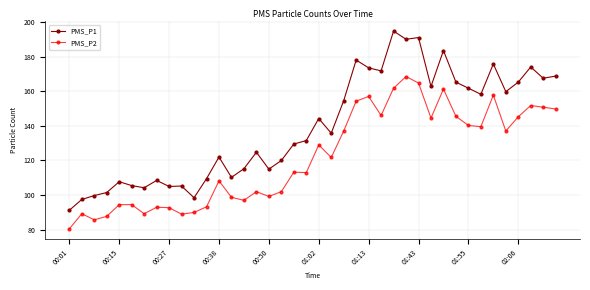

What is the minimum value for PMS_P2?

80.5